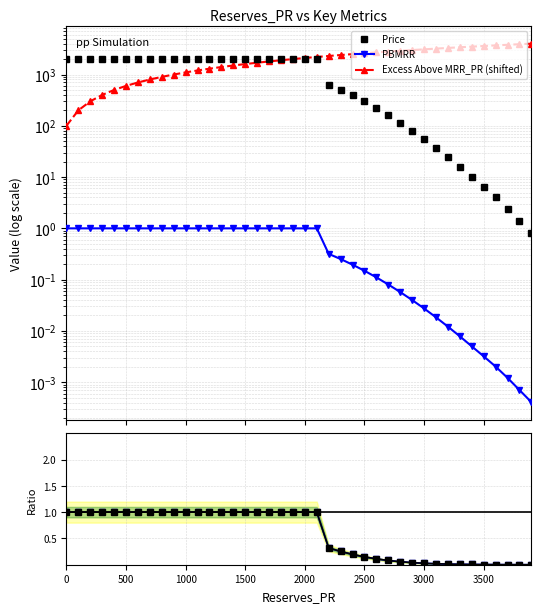

True or false: Price ratio and Price intersect in this chart.

False